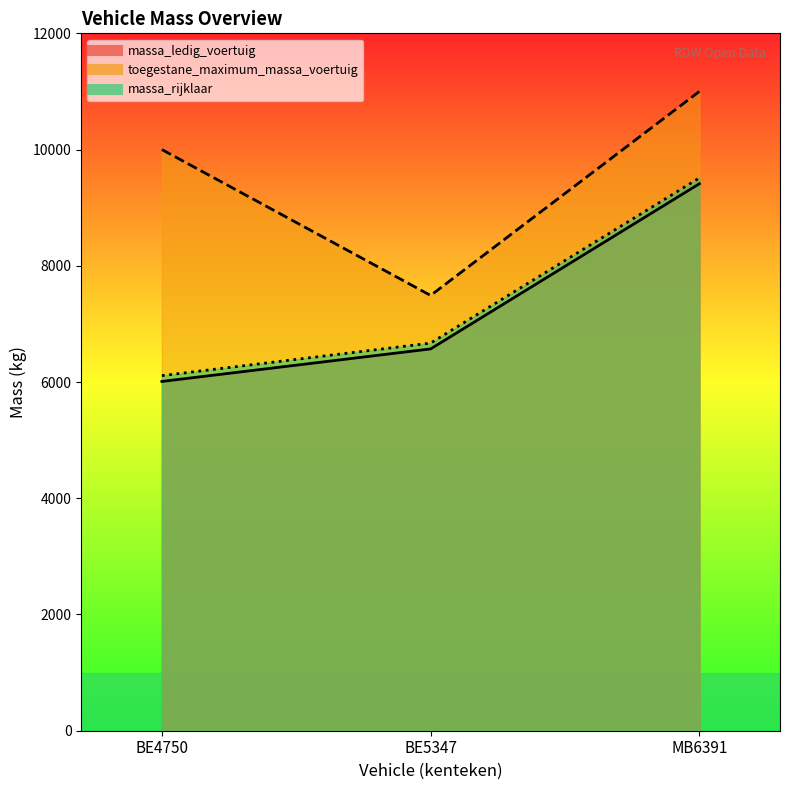

What is the difference between the massa_ledig_voertuig values at MB6391 and BE4750?

3402